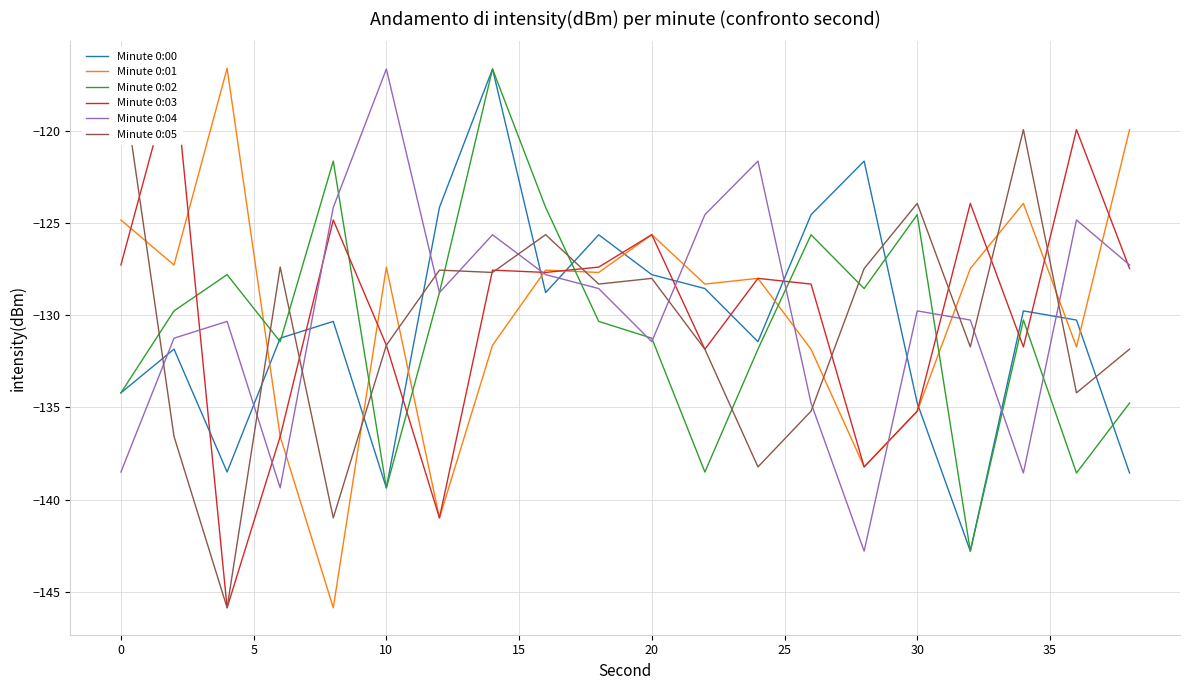

In Minute 0:04, how many points are higher than both neighbors (excluding endpoints)?

6